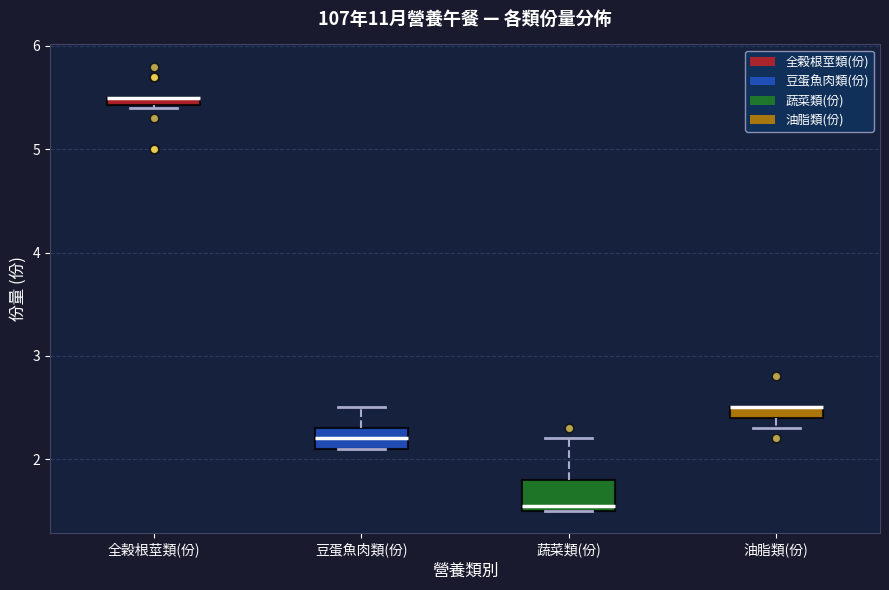

Comparing the boxes themselves (not the whiskers), which one is the tallest?

蔬菜類(份)